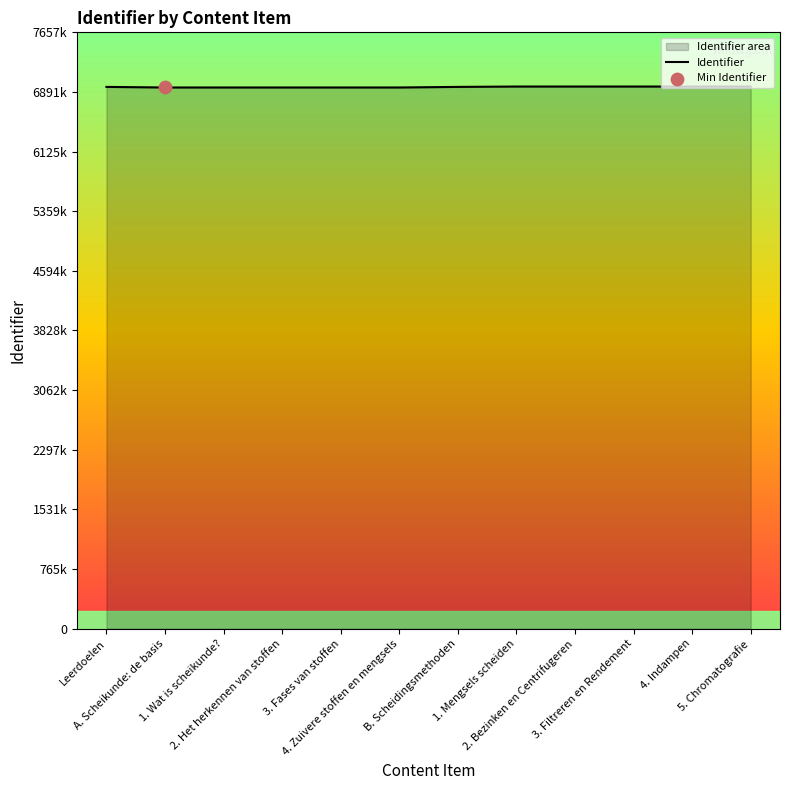

Approximately how many times larger is the value at B. Scheidingsmethoden compared to 4. Zuivere stoffen en mengsels?

1.0